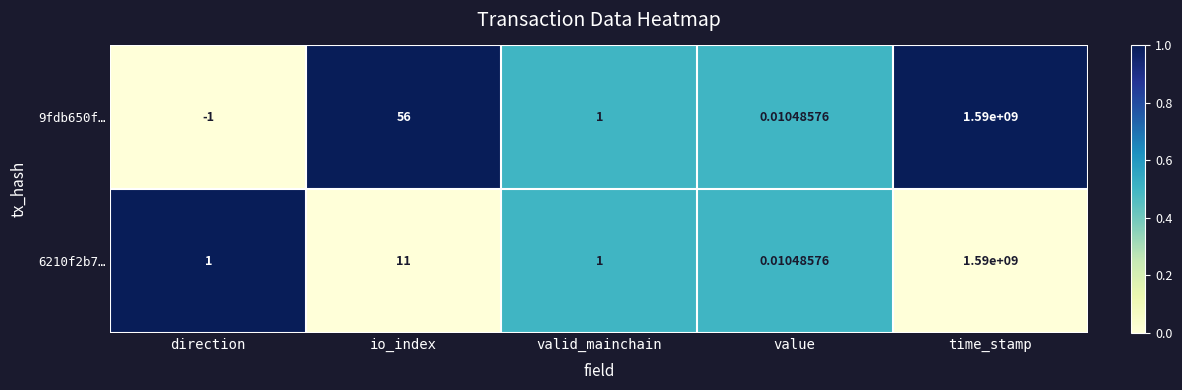

List the labels in order of 9fdb650f… value, largest first.

time_stamp, io_index, valid_mainchain, value, direction